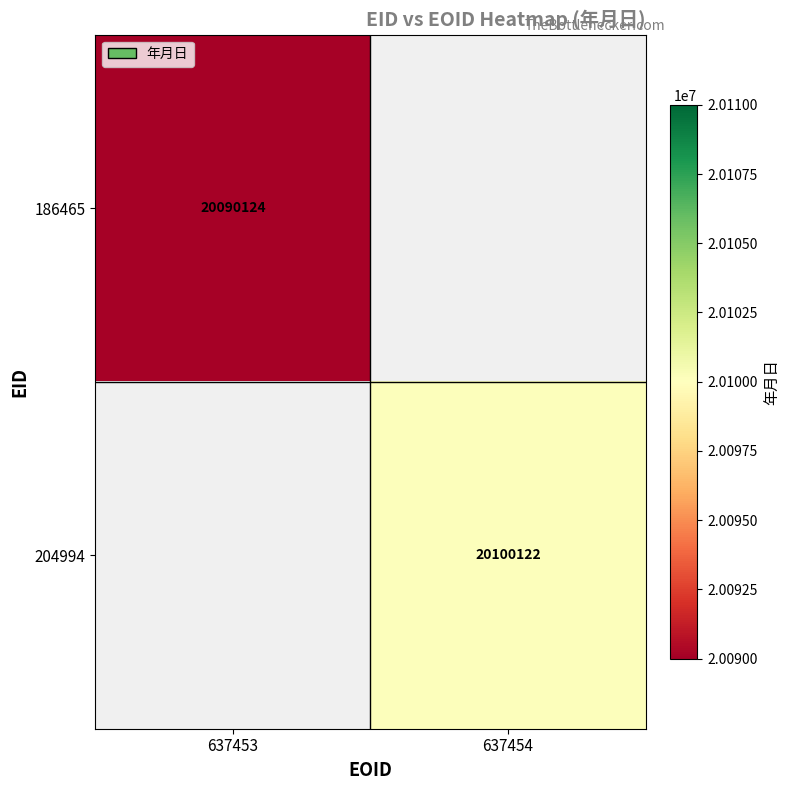

The value of 186465 at 637453 is 20090124. True or false?

True